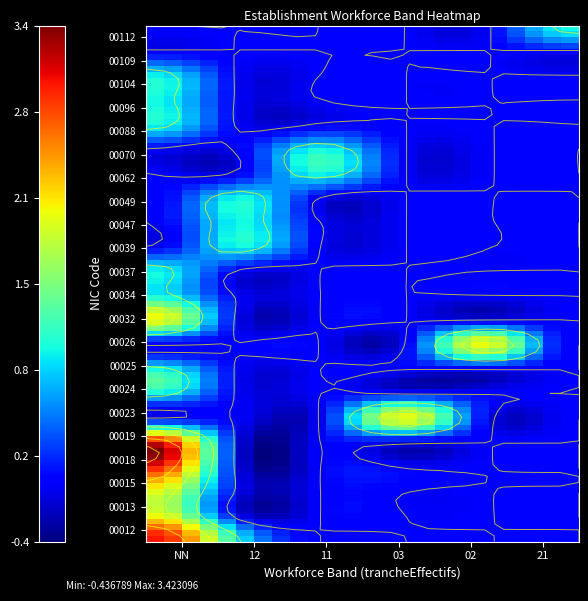

At how many categories does at least one series exceed 0?

6